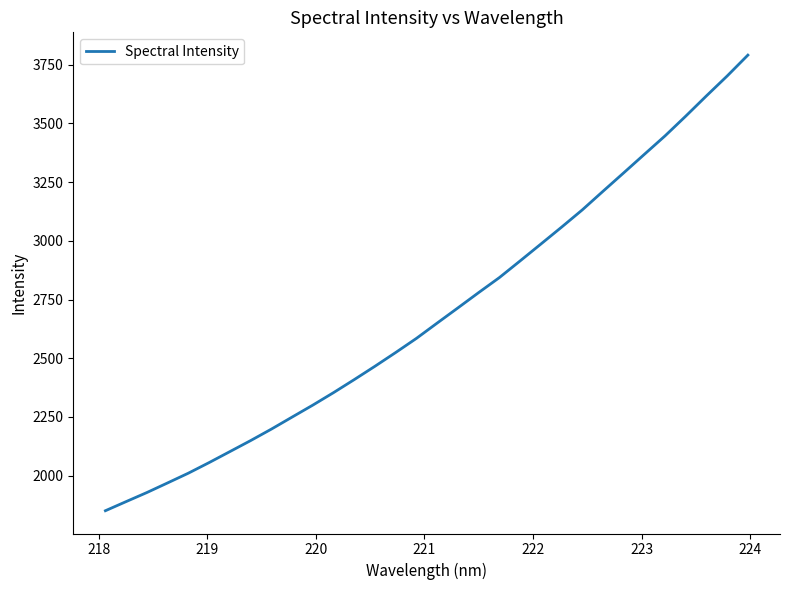

How many lines are shown in the chart?

1